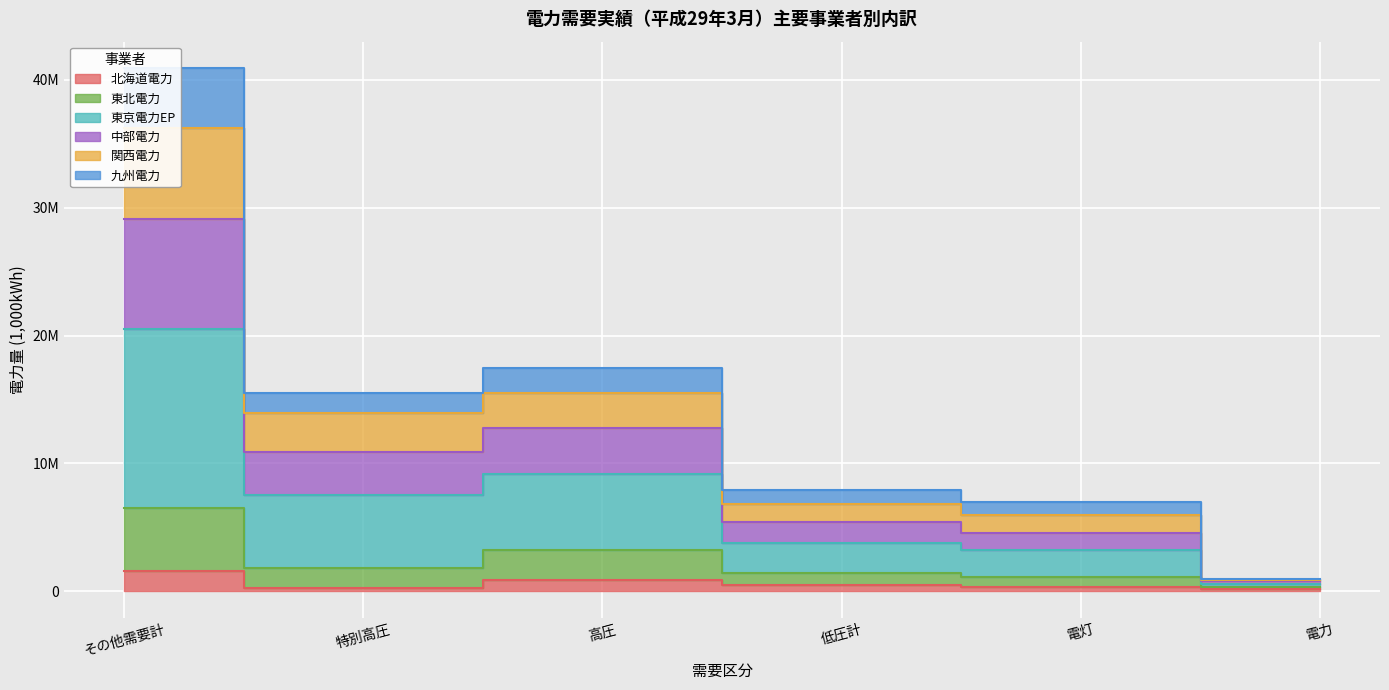

How many interior local peaks does the 東京電力EP series have?

1